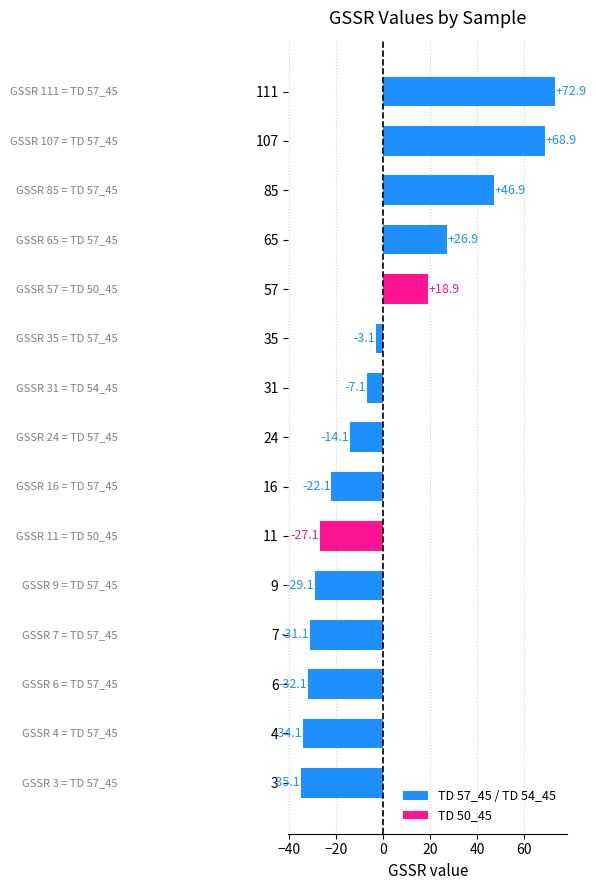

True or false: the data shows -32.1 at 6.

True